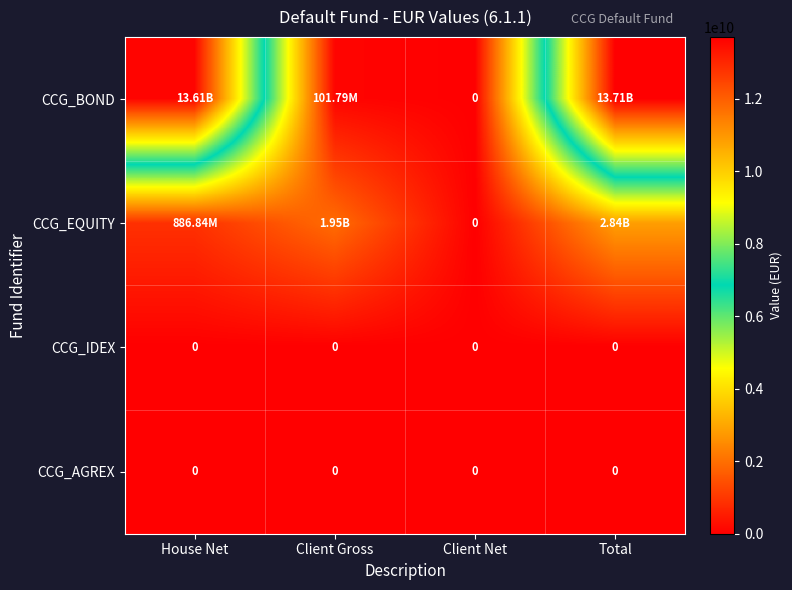

How many series are shown in this chart?

4